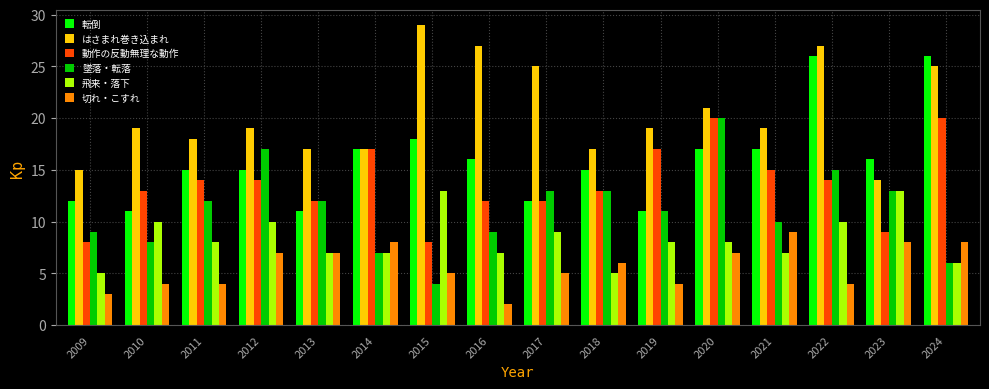

The 飛来・落下 series shows 13 at 2020. True or false?

False